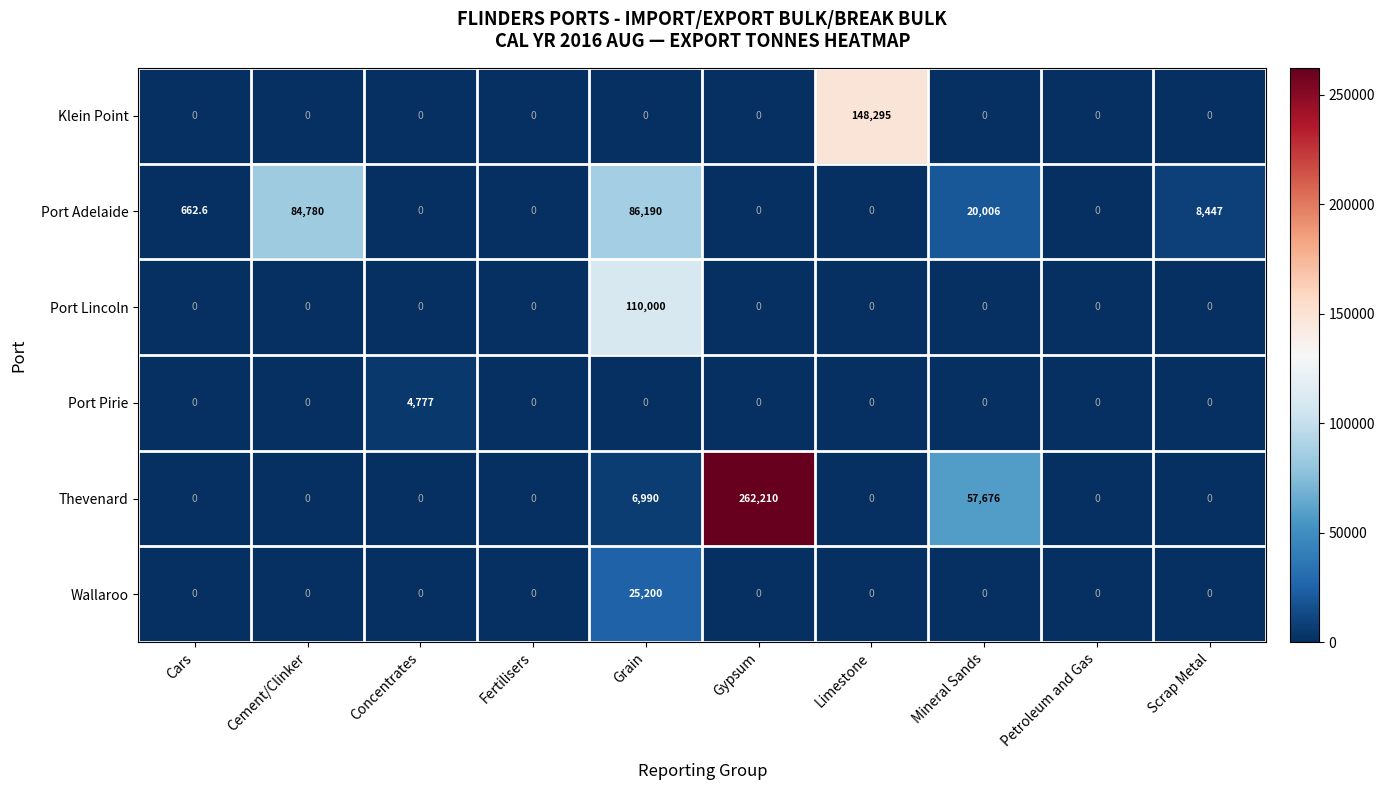

At which label does Port Pirie reach its peak?

Concentrates